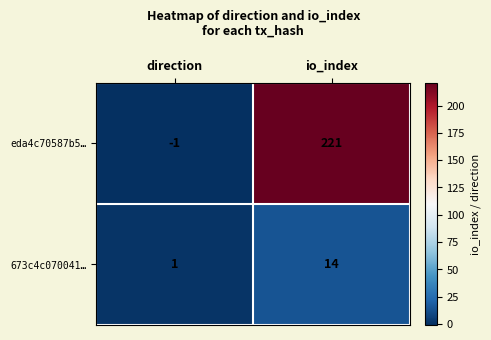

List the series in order of their peak value, highest first.

eda4c70587b5…, 673c4c070041…